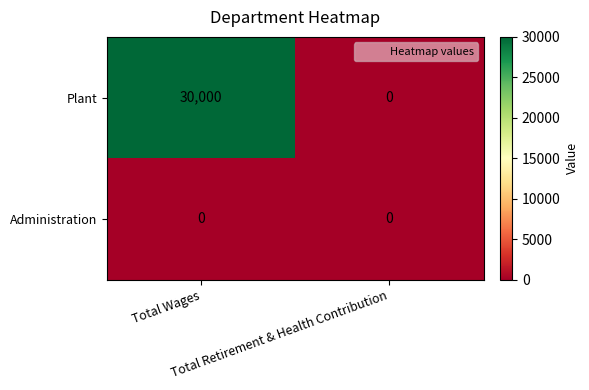

What is the sum of all Plant values?

30000